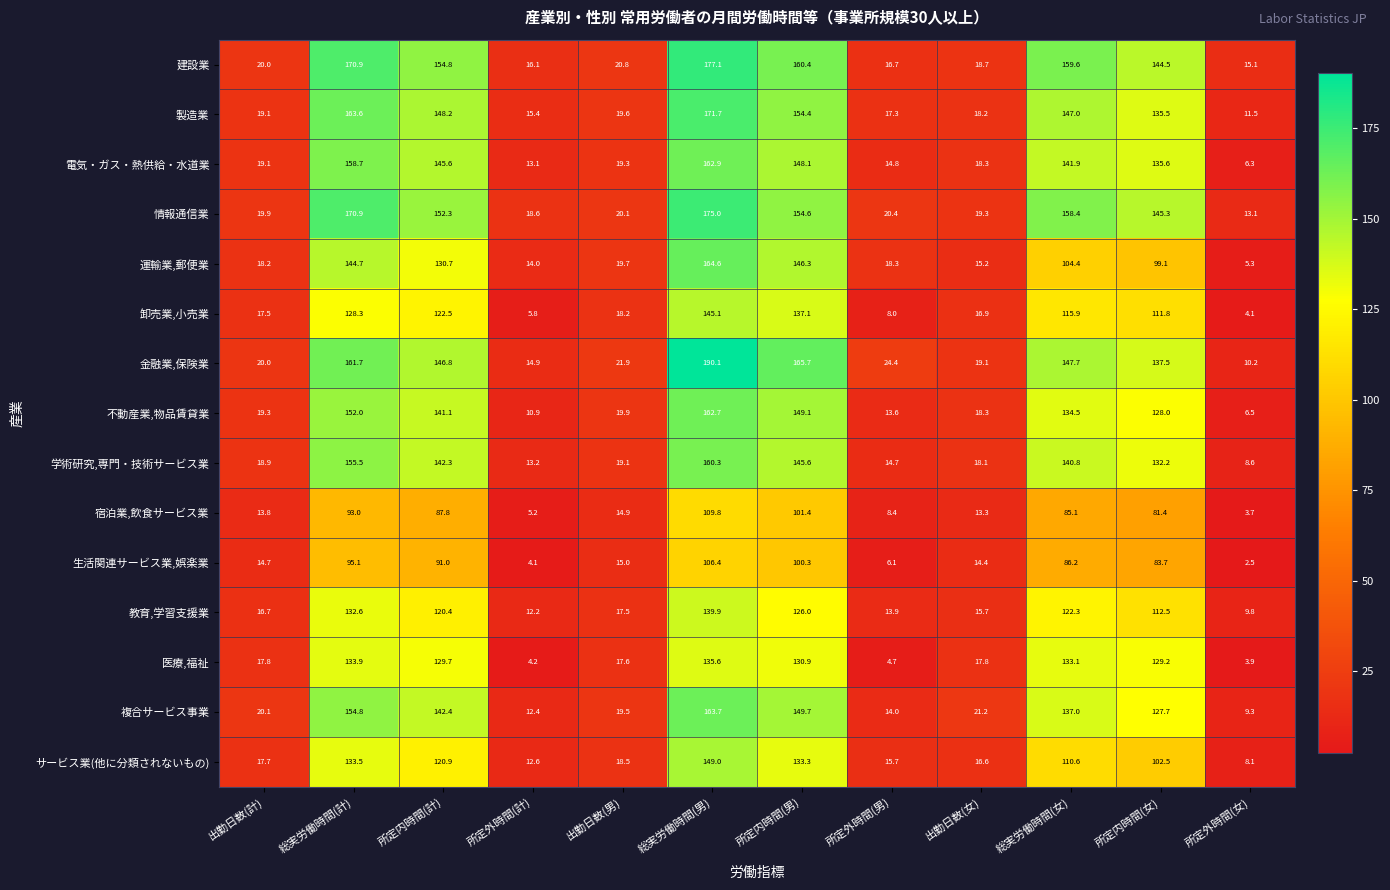

Where does the 不動産業,物品賃貸業 series first go above 128?

総実労働時間(計)